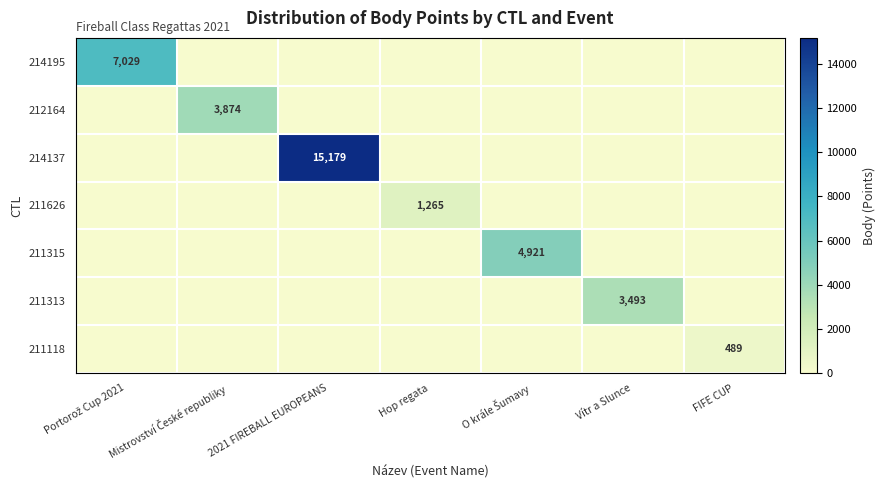

True or false: 214137 has a value of 15179 at 2021 FIREBALL EUROPEANS.

True